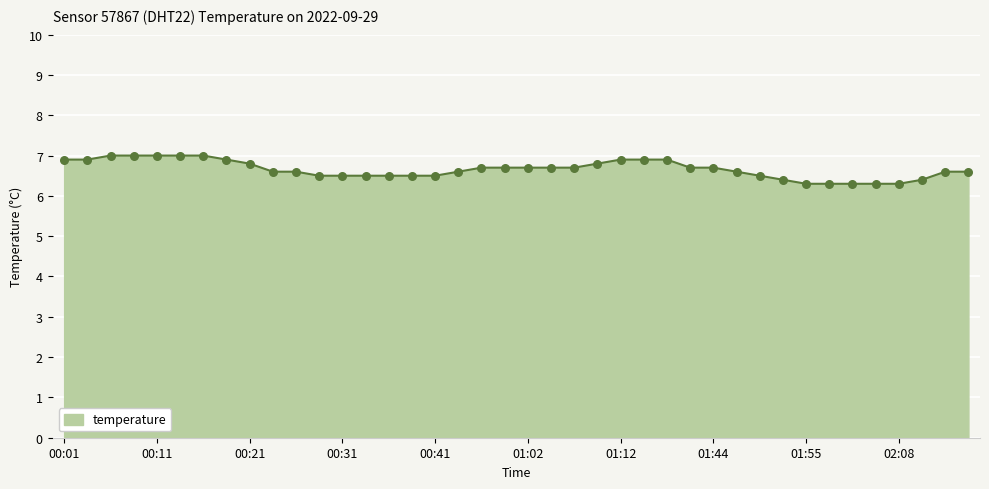

What is the difference between the maximum and minimum values?

0.7